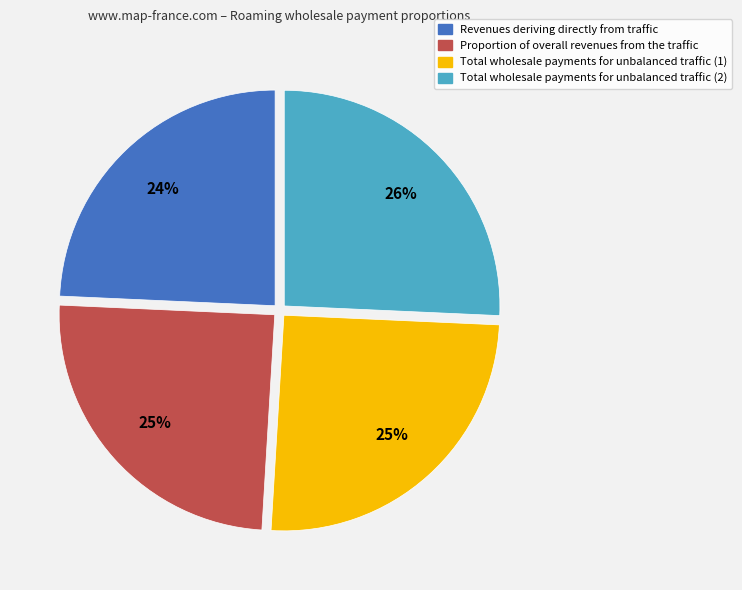

To the nearest percent, what is the average slice percentage?

25%